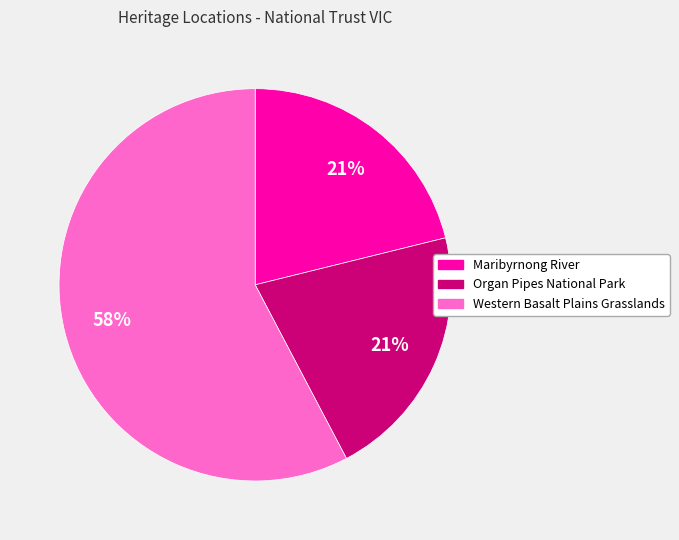

To the nearest percent, what is the combined percentage of Organ Pipes National Park and Maribyrnong River?

42%